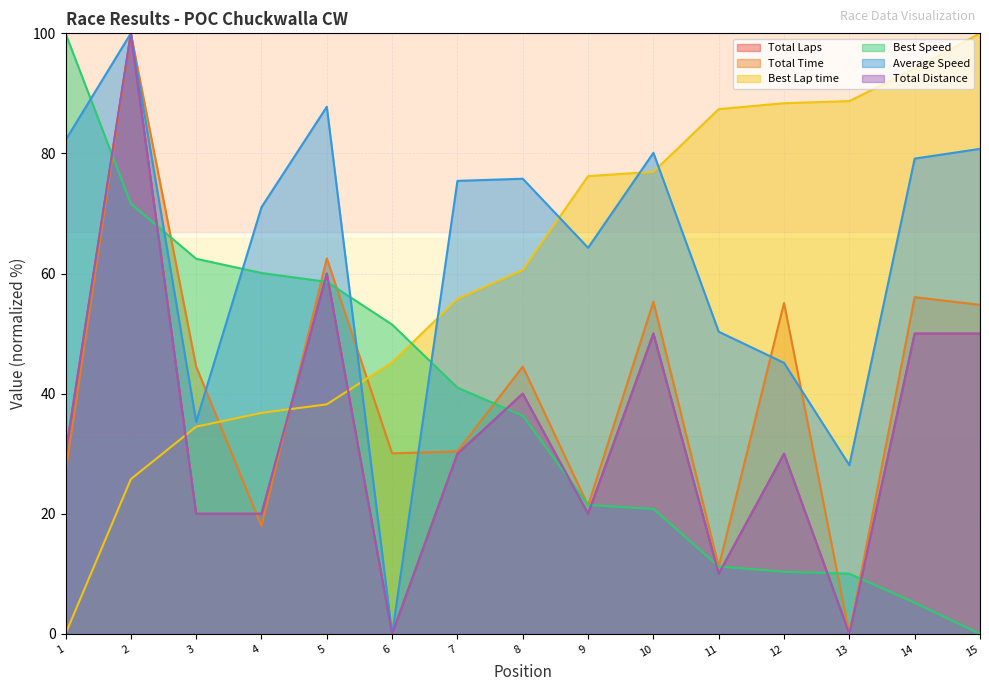

What is the difference between the Best Speed values at 1 and 7?

59.0